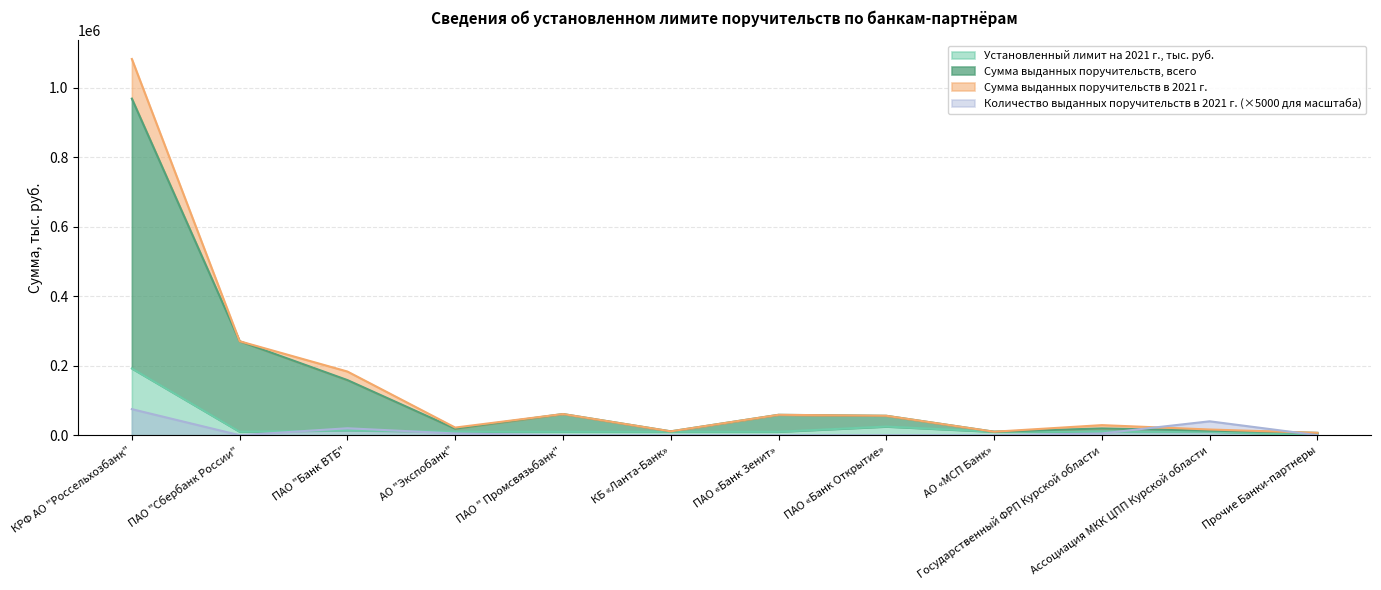

What is the highest value of the Количество выданных поручительств в 2021 г. (×5000 для масштаба) series?

75000.0